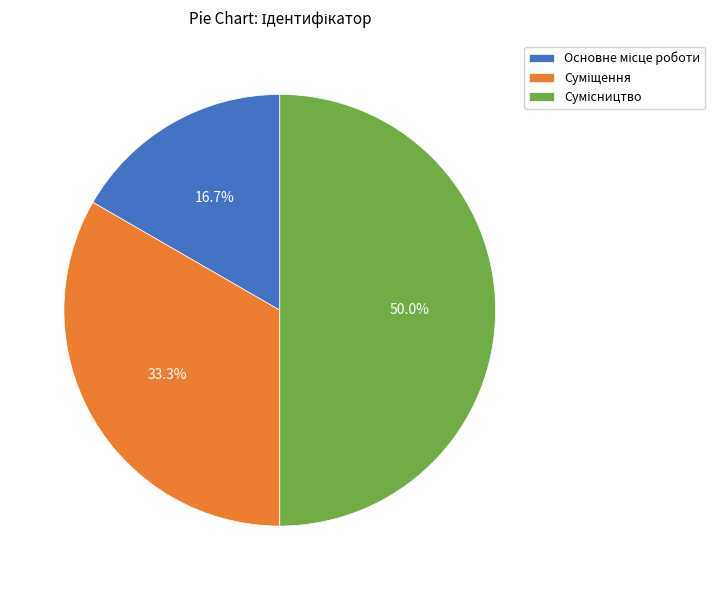

Does Сумісництво account for over 50% of the chart?

No